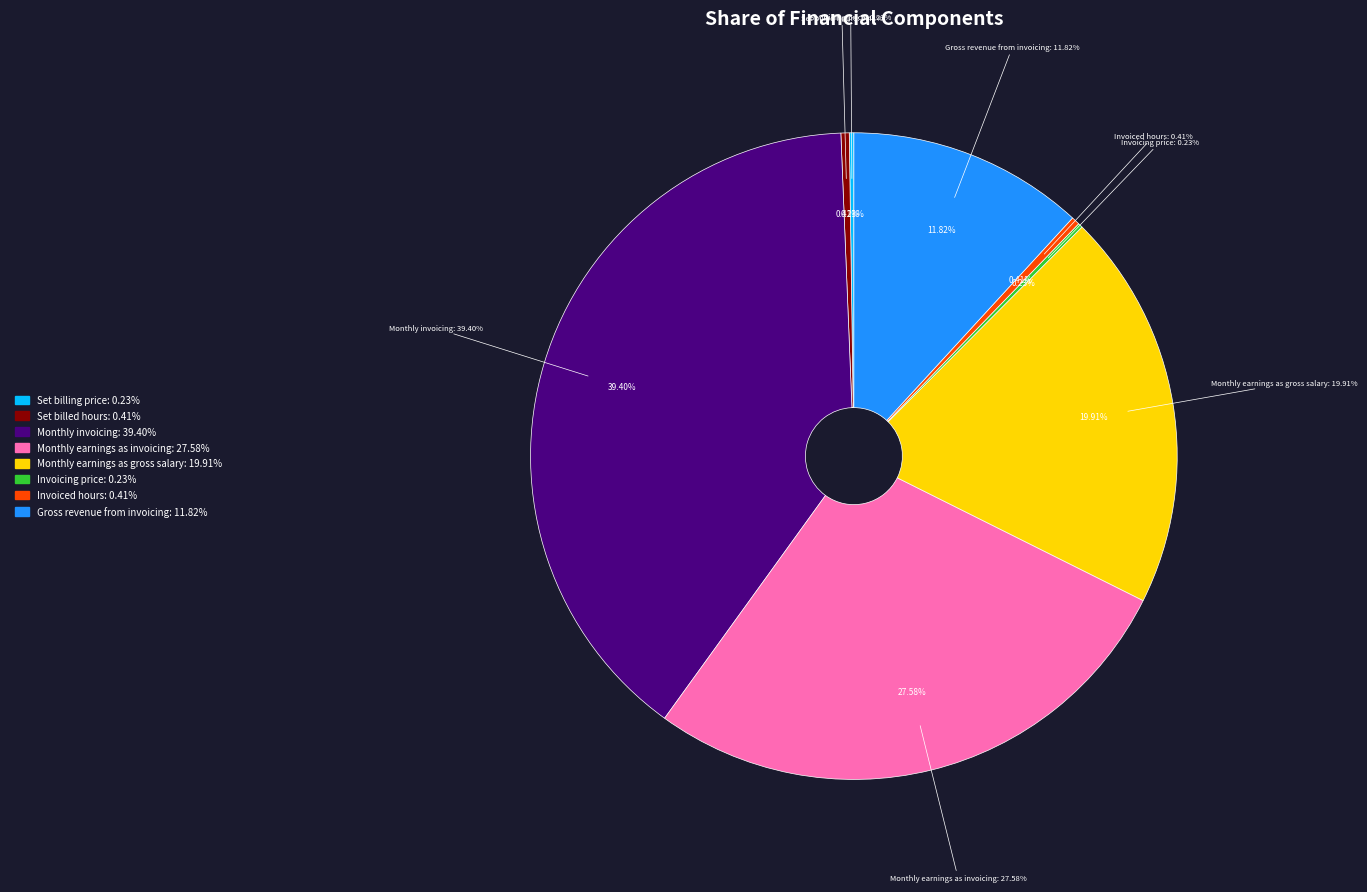

Which has a higher value, Invoiced hours or Monthly earnings as invoicing?

Monthly earnings as invoicing